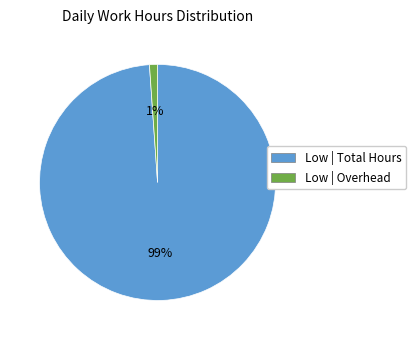

Which slice is the smallest?

Low | Overhead